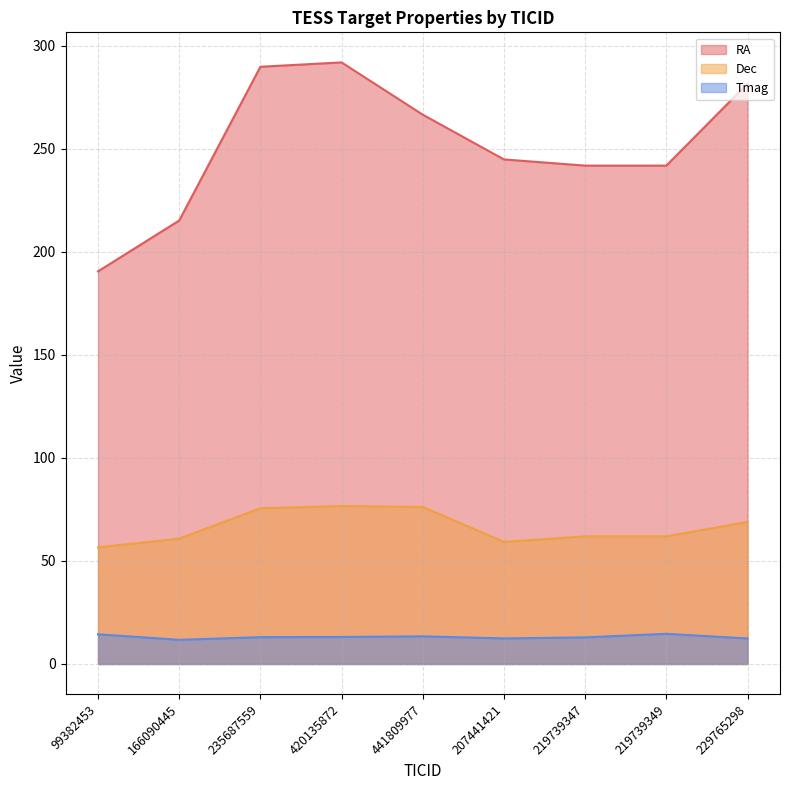

How many lines are shown in the chart?

3